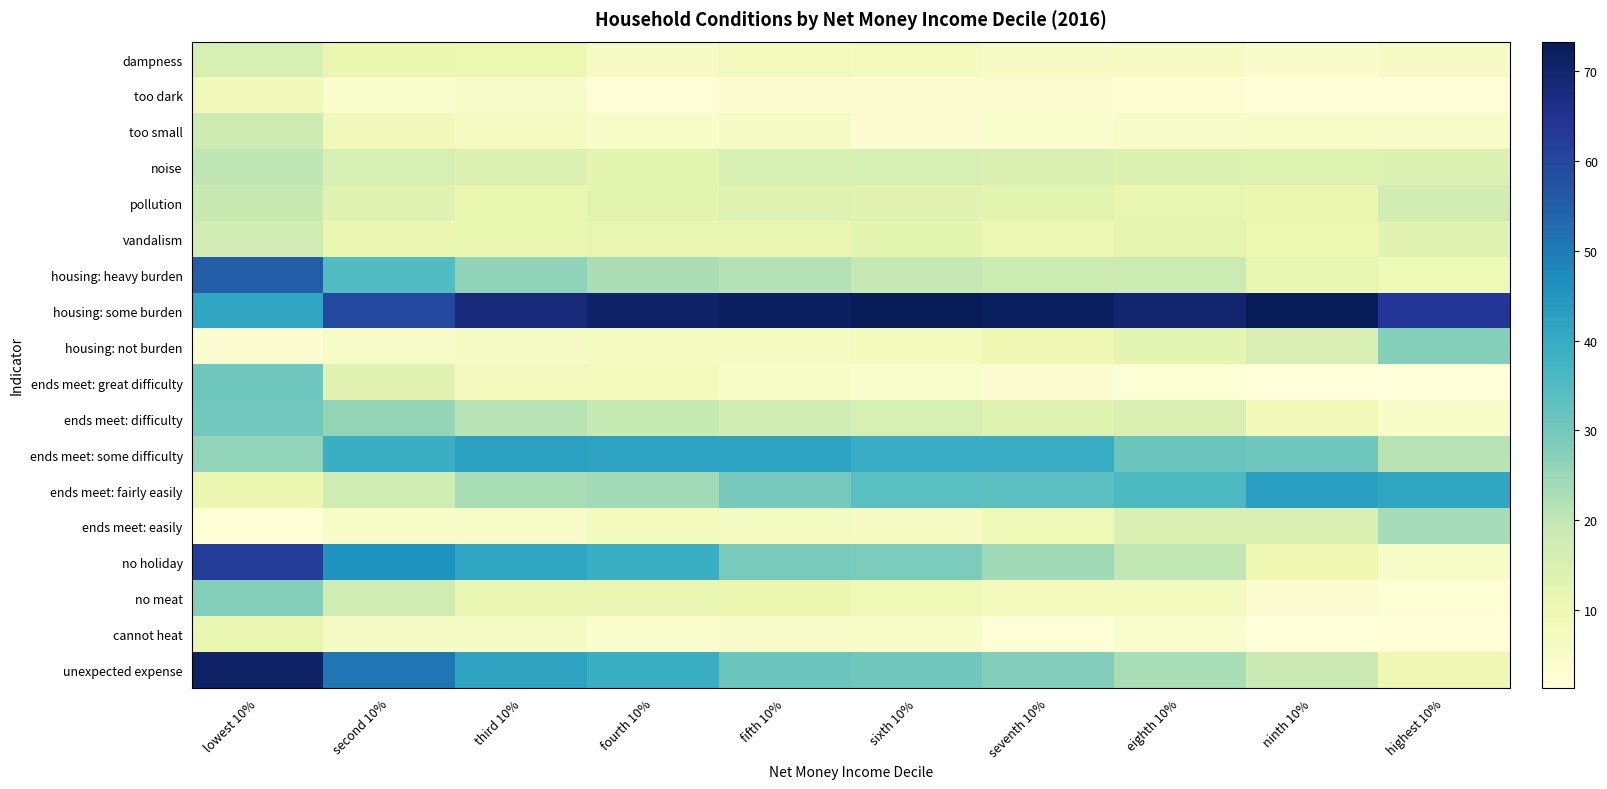

Reading left to right, list all the values displayed in this chart.

dampness: lowest 10%=15.7	second 10%=10.8	third 10%=10.3	fourth 10%=6.2	fifth 10%=7.9	sixth 10%=7.5	seventh 10%=5.7	eighth 10%=6.3	ninth 10%=4.6	highest 10%=5.6
too dark: lowest 10%=8.1	second 10%=4.1	third 10%=4.5	fourth 10%=2.4	fifth 10%=3.1	sixth 10%=3.3	seventh 10%=3.1	eighth 10%=2.9	ninth 10%=2.2	highest 10%=2.2
too small: lowest 10%=17.7	second 10%=8.6	third 10%=6.4	fourth 10%=5.2	fifth 10%=5.7	sixth 10%=3.5	seventh 10%=3.8	eighth 10%=4.4	ninth 10%=5.0	highest 10%=5.0
noise: lowest 10%=20.2	second 10%=15.4	third 10%=14.1	fourth 10%=12.7	fifth 10%=15.5	sixth 10%=15.7	seventh 10%=14.6	eighth 10%=14.5	ninth 10%=13.9	highest 10%=14.2
pollution: lowest 10%=19.0	second 10%=13.5	third 10%=11.0	fourth 10%=12.7	fifth 10%=13.4	sixth 10%=12.9	seventh 10%=12.6	eighth 10%=11.3	ninth 10%=10.8	highest 10%=16.6
vandalism: lowest 10%=16.5	second 10%=10.7	third 10%=10.9	fourth 10%=11.7	fifth 10%=11.3	sixth 10%=12.5	seventh 10%=10.4	eighth 10%=11.8	ninth 10%=10.3	highest 10%=13.0
housing: heavy burden: lowest 10%=55.4	second 10%=34.9	third 10%=26.2	fourth 10%=22.9	fifth 10%=21.8	sixth 10%=19.5	seventh 10%=18.1	eighth 10%=17.9	ninth 10%=11.4	highest 10%=9.0
housing: some burden: lowest 10%=41.3	second 10%=59.7	third 10%=68.1	fourth 10%=70.7	fifth 10%=71.7	sixth 10%=73.3	seventh 10%=72.2	eighth 10%=69.8	ninth 10%=73.2	highest 10%=63.6
housing: not burden: lowest 10%=3.3	second 10%=5.4	third 10%=5.7	fourth 10%=6.4	fifth 10%=6.5	sixth 10%=7.3	seventh 10%=9.8	eighth 10%=12.3	ninth 10%=15.4	highest 10%=27.5
ends meet: great difficulty: lowest 10%=30.3	second 10%=13.1	third 10%=7.6	fourth 10%=7.3	fifth 10%=4.9	sixth 10%=4.0	seventh 10%=3.4	eighth 10%=2.5	ninth 10%=1.5	highest 10%=1.3
ends meet: difficulty: lowest 10%=30.1	second 10%=25.5	third 10%=21.2	fourth 10%=19.1	fifth 10%=16.6	sixth 10%=15.8	seventh 10%=13.4	eighth 10%=14.6	ninth 10%=8.2	highest 10%=5.0
ends meet: some difficulty: lowest 10%=26.0	second 10%=38.8	third 10%=42.6	fourth 10%=42.0	fifth 10%=41.6	sixth 10%=39.3	seventh 10%=39.5	eighth 10%=31.3	ninth 10%=30.3	highest 10%=21.2
ends meet: fairly easily: lowest 10%=10.7	second 10%=17.5	third 10%=23.0	fourth 10%=23.9	fifth 10%=29.7	sixth 10%=33.8	seventh 10%=33.4	eighth 10%=35.6	ninth 10%=42.8	highest 10%=41.2
ends meet: easily: lowest 10%=2.4	second 10%=4.7	third 10%=5.5	fourth 10%=7.3	fifth 10%=6.6	sixth 10%=6.3	seventh 10%=9.1	eighth 10%=14.9	ninth 10%=14.7	highest 10%=23.5
no holiday: lowest 10%=62.1	second 10%=45.7	third 10%=41.3	fourth 10%=38.9	fifth 10%=29.4	sixth 10%=28.6	seventh 10%=24.1	eighth 10%=20.1	ninth 10%=10.0	highest 10%=5.2
no meat: lowest 10%=27.7	second 10%=17.3	third 10%=11.6	fourth 10%=11.4	fifth 10%=10.7	sixth 10%=9.1	seventh 10%=7.6	eighth 10%=7.5	ninth 10%=3.2	highest 10%=2.5
cannot heat: lowest 10%=11.3	second 10%=6.0	third 10%=5.8	fourth 10%=4.3	fifth 10%=4.5	sixth 10%=4.8	seventh 10%=2.2	eighth 10%=4.0	ninth 10%=1.4	highest 10%=1.7
unexpected expense: lowest 10%=71.1	second 10%=50.8	third 10%=41.7	fourth 10%=38.9	fifth 10%=31.1	sixth 10%=30.4	seventh 10%=27.8	eighth 10%=23.0	ninth 10%=18.2	highest 10%=9.7